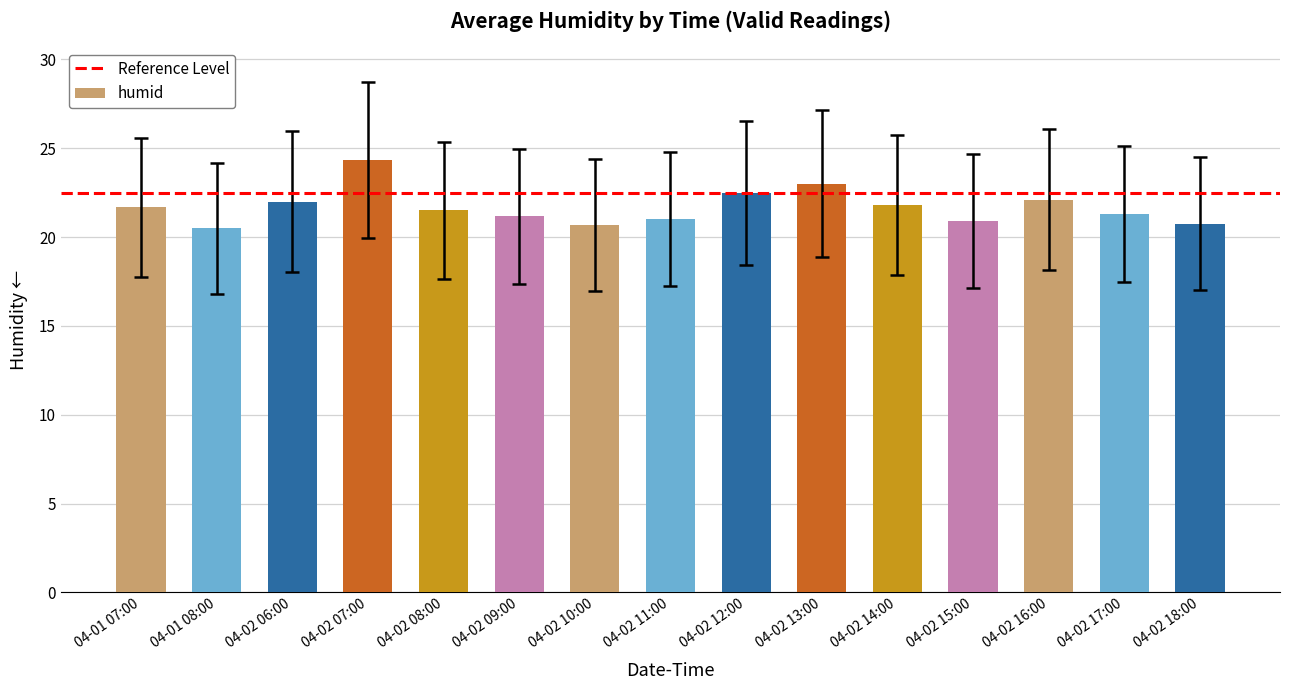

What is the minimum value shown in the chart?

20.5